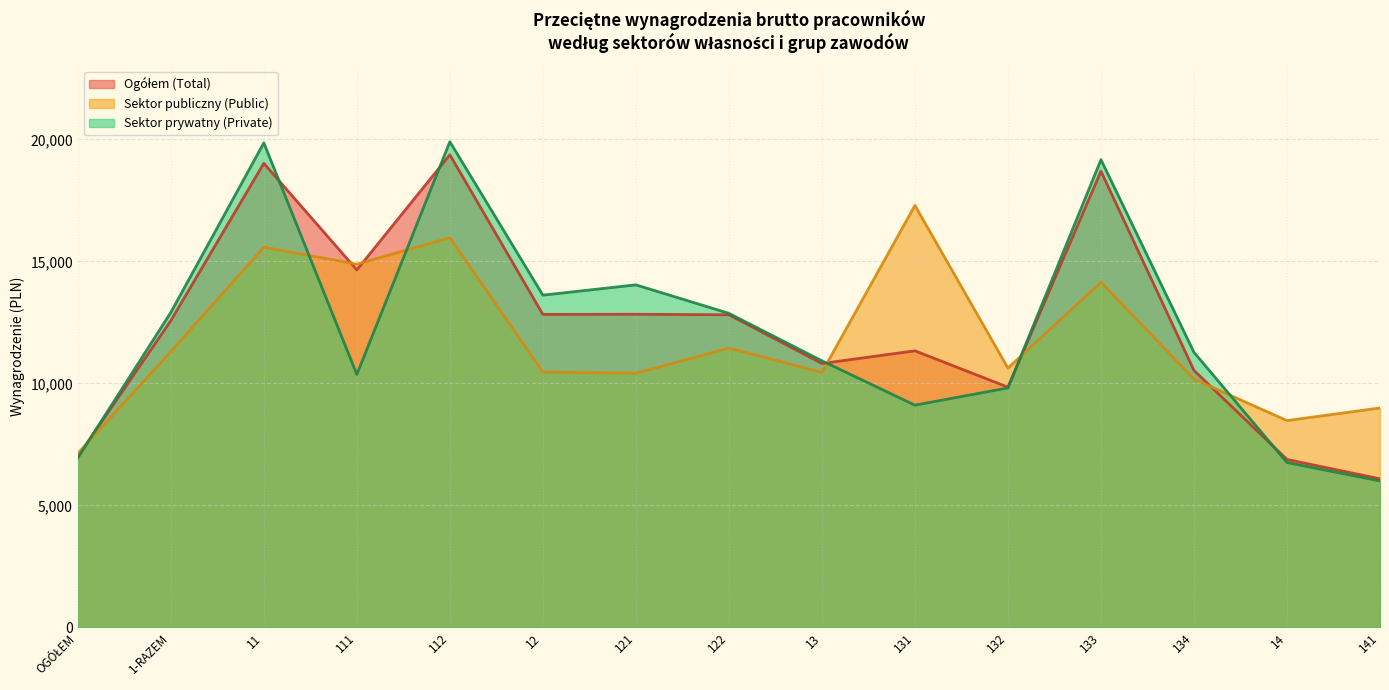

True or false: Sektor publiczny (Public) has a value of 5616.7 at 14.

False